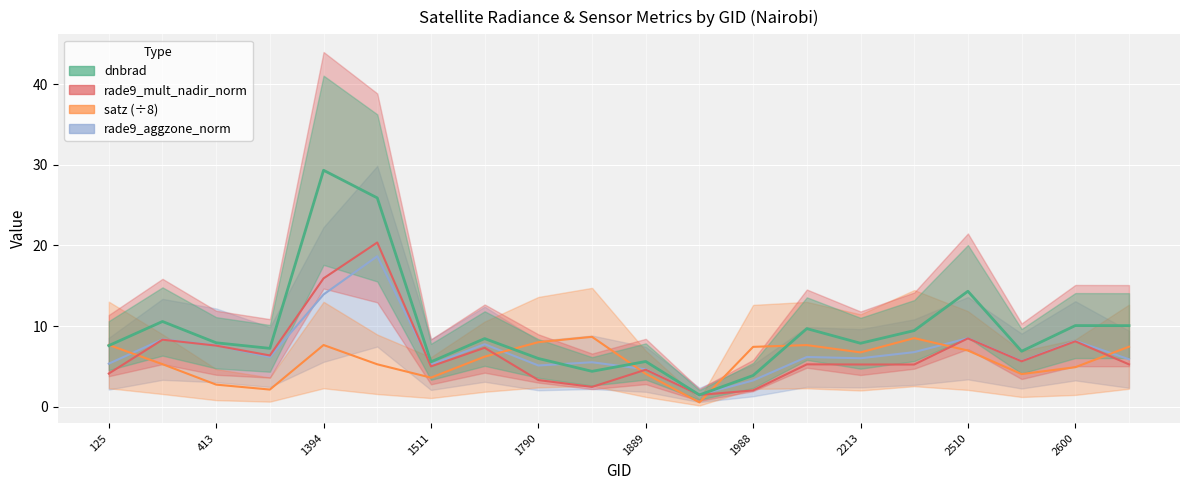

What are all the series names shown in the legend?

dnbrad, satz, rade9_aggzone_norm, rade9_mult_nadir_norm